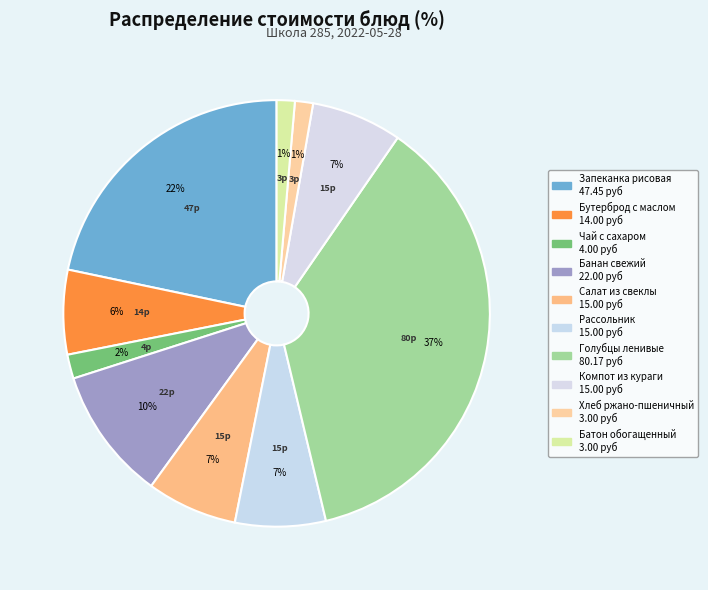

Which slice is the largest?

Голубцы ленивые